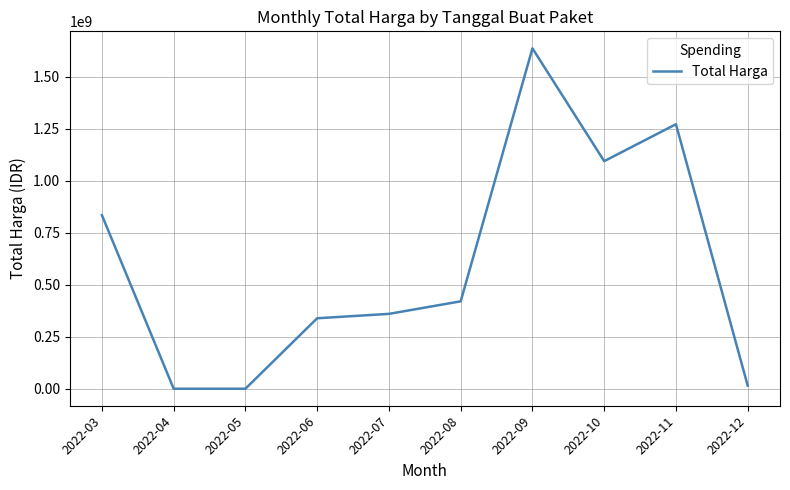

The chart shows a value of 733302498 at 2022-11. True or false?

False